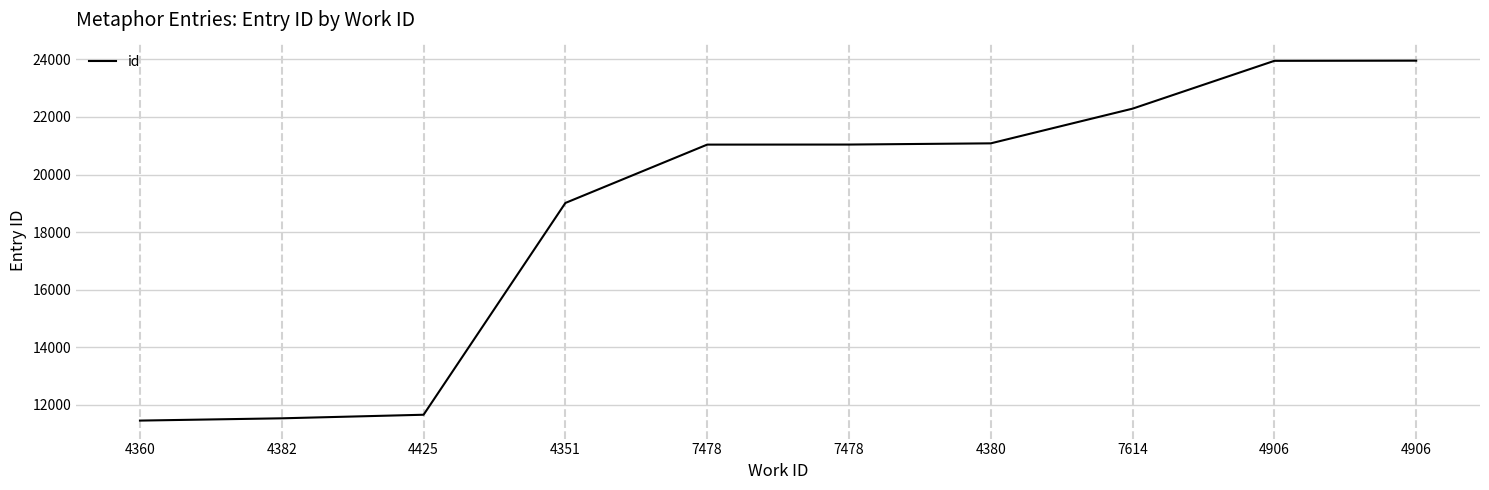

Reading left to right, transcribe all the data shown in this chart.

4360=11457	4382=11536	4425=11660	4351=19014	7478=21040	7478=21042	4380=21084	7614=22289	4906=23949	4906=23955